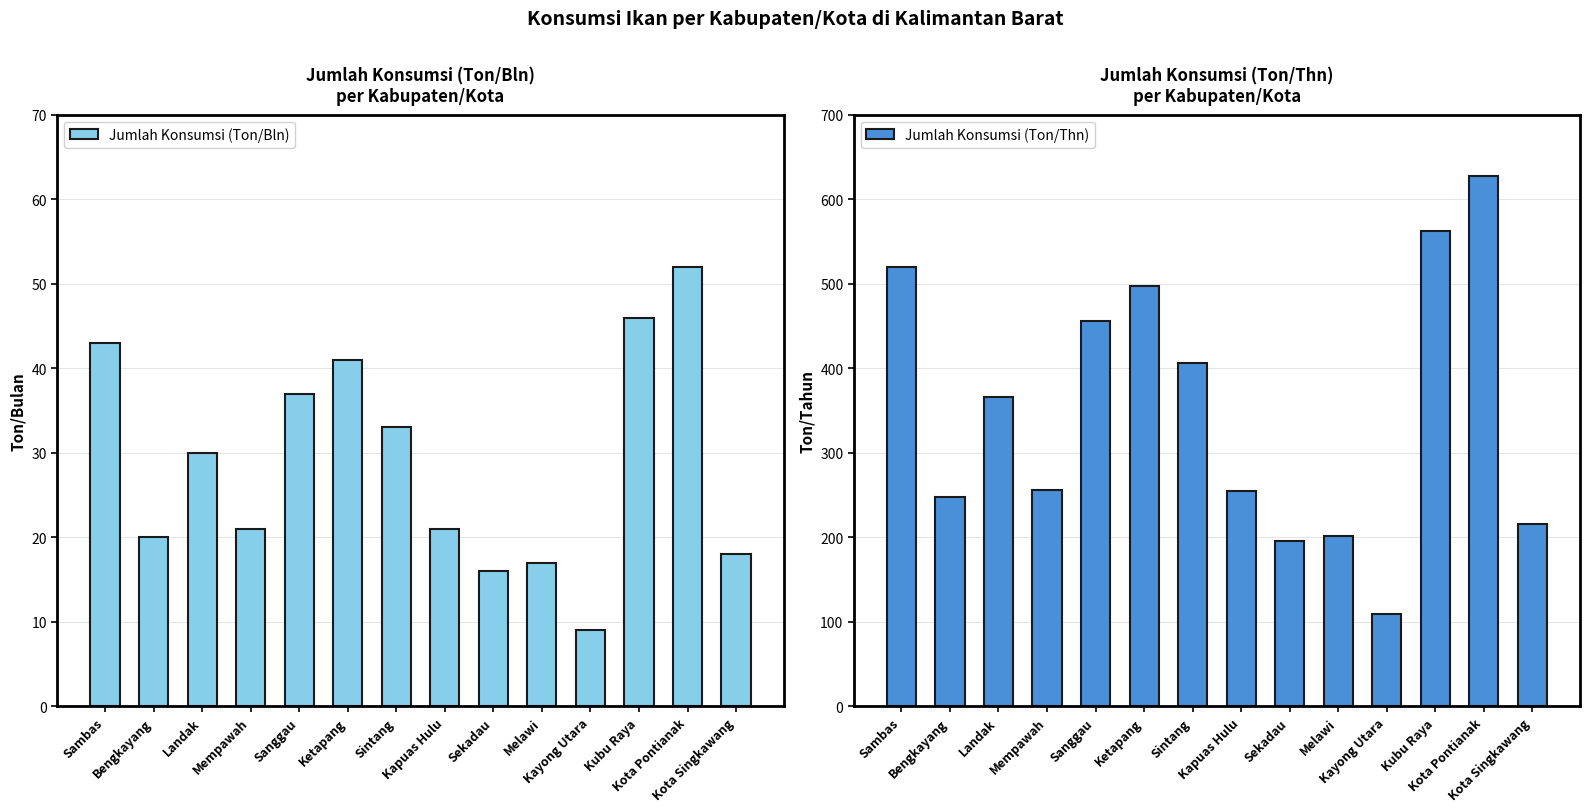

How many bars are there in total?

28